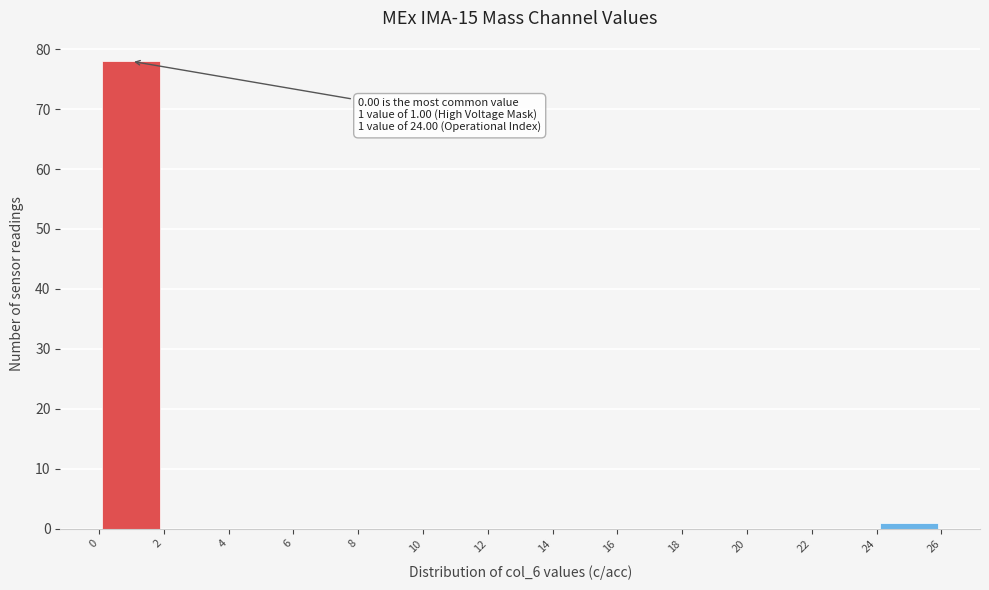

Over which range of the x-axis is the bar tallest?

0 to 2